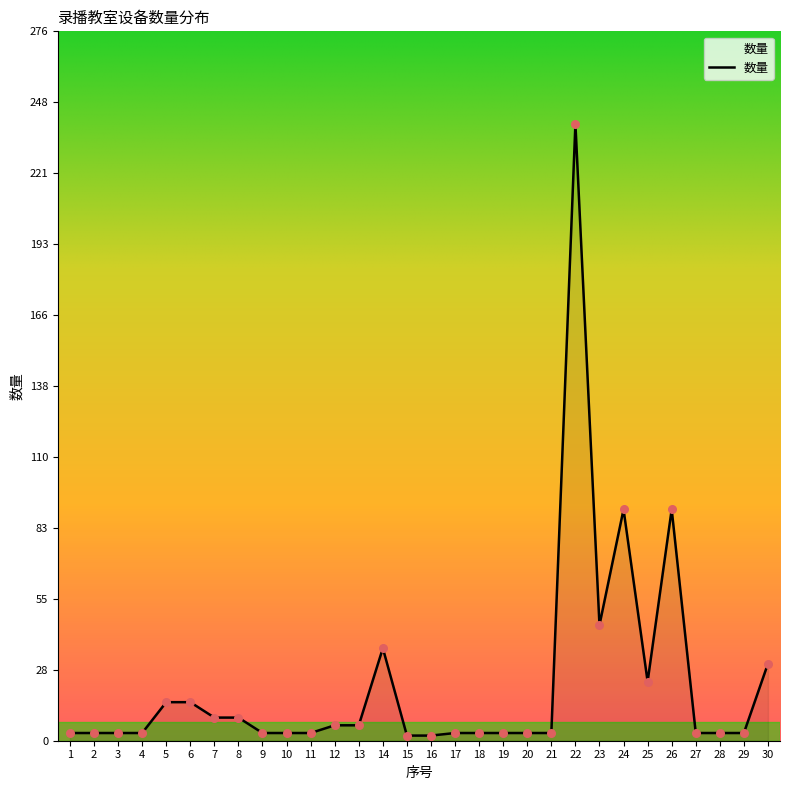

What is the change in value from 16 to 28?

+1